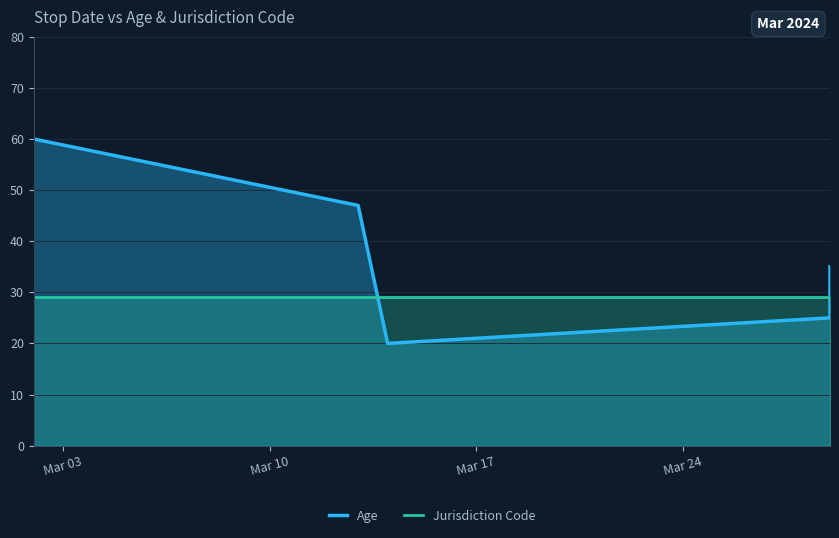

Which series changed the most between Mar 03 and Mar 24?

Age